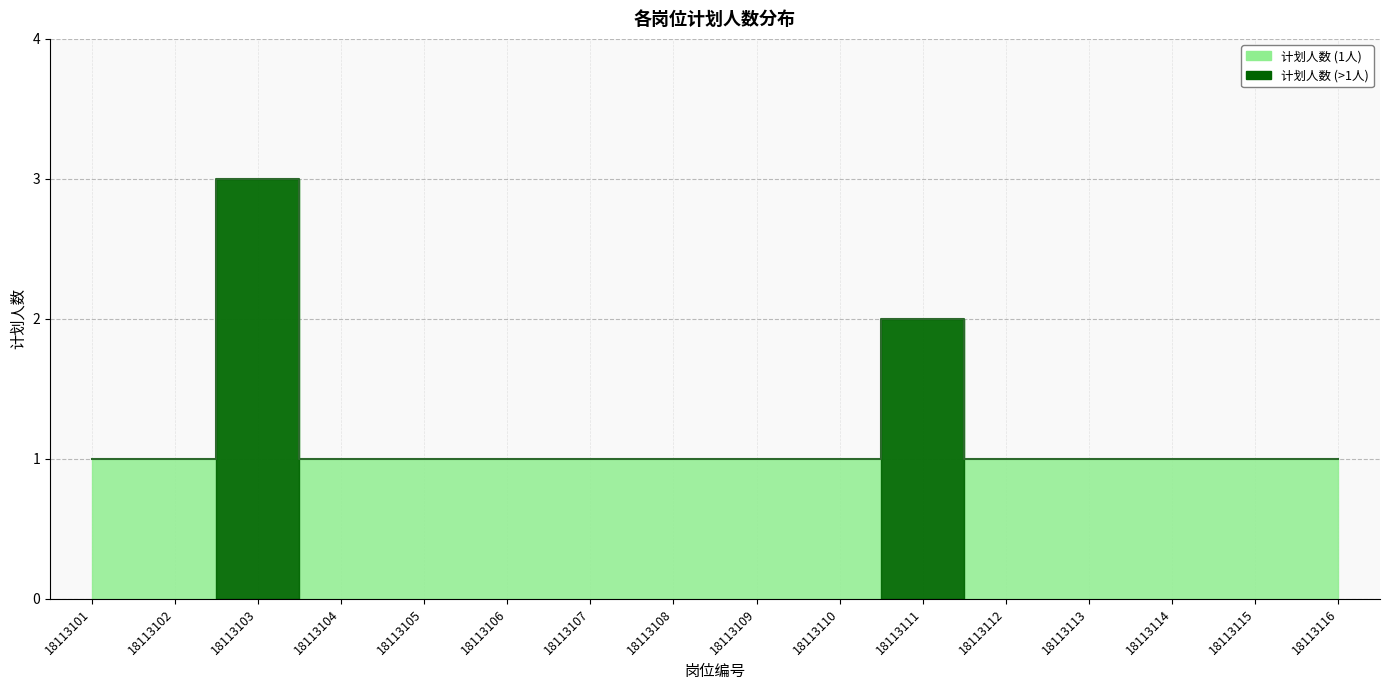

What is the minimum value shown in the chart?

1